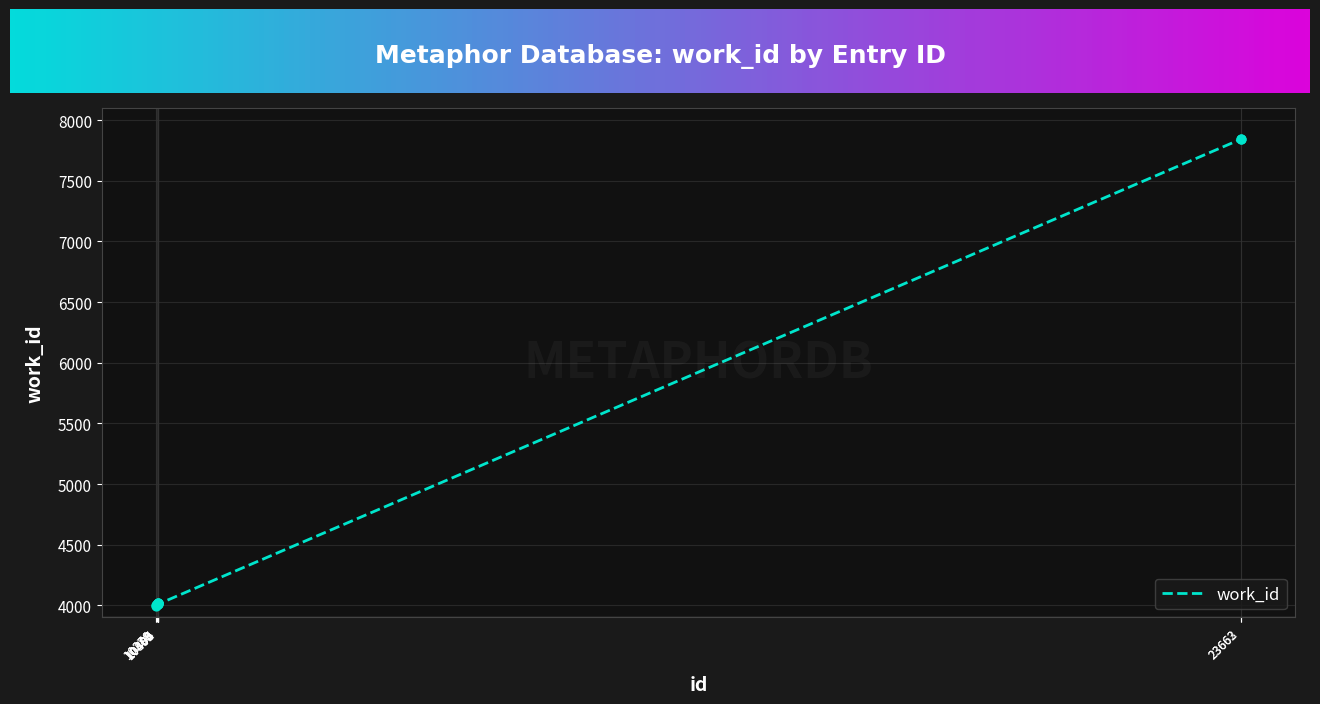

Between 10399 and 23662, which is larger?

23662